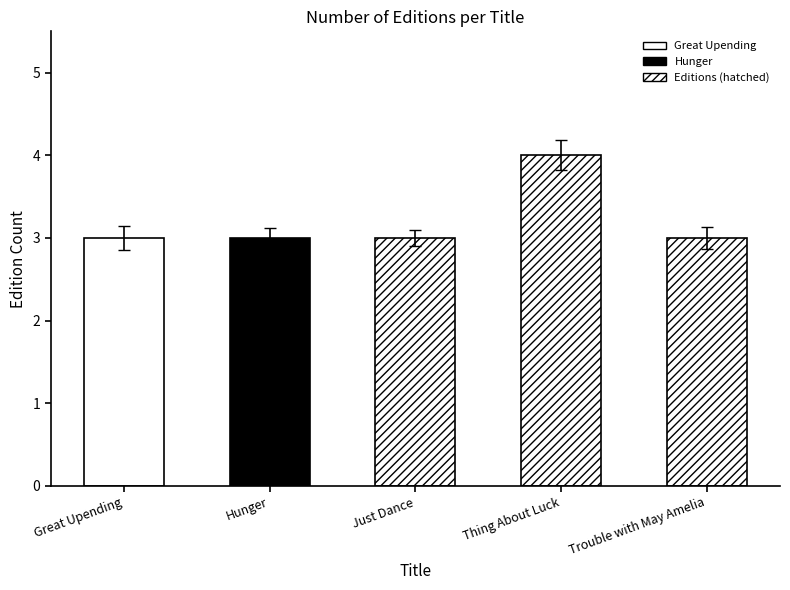

Are the bars grouped side by side (vs. stacked)?

No